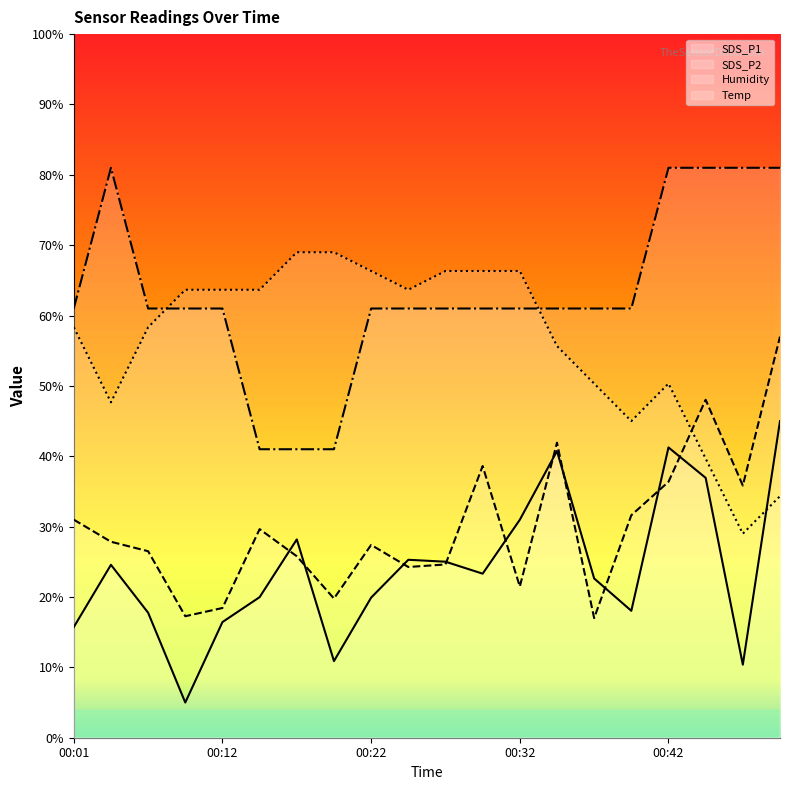

Is it true that Humidity equals 55.7 at 00:35?

True